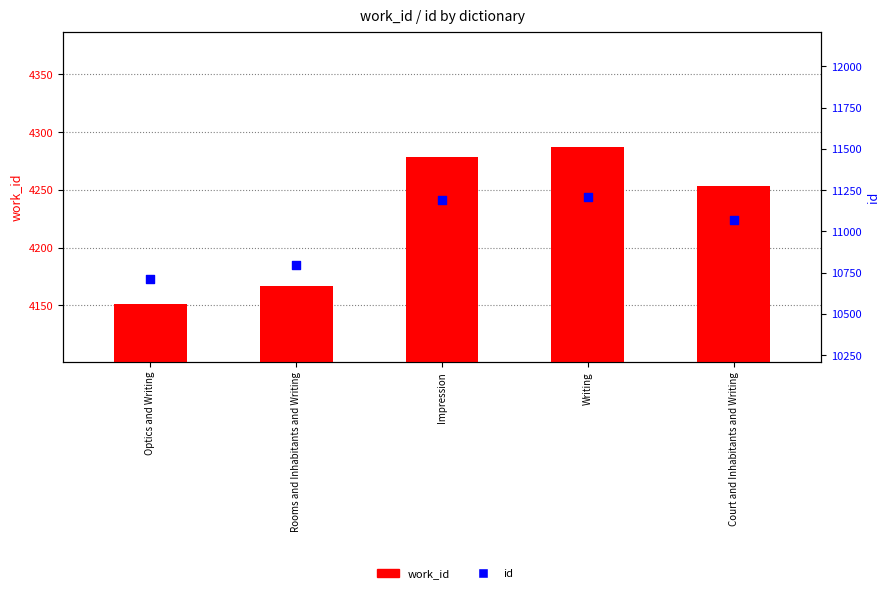

Is the value of work_id at Court and Inhabitants and Writing greater than the value of id at Rooms and Inhabitants and Writing?

No